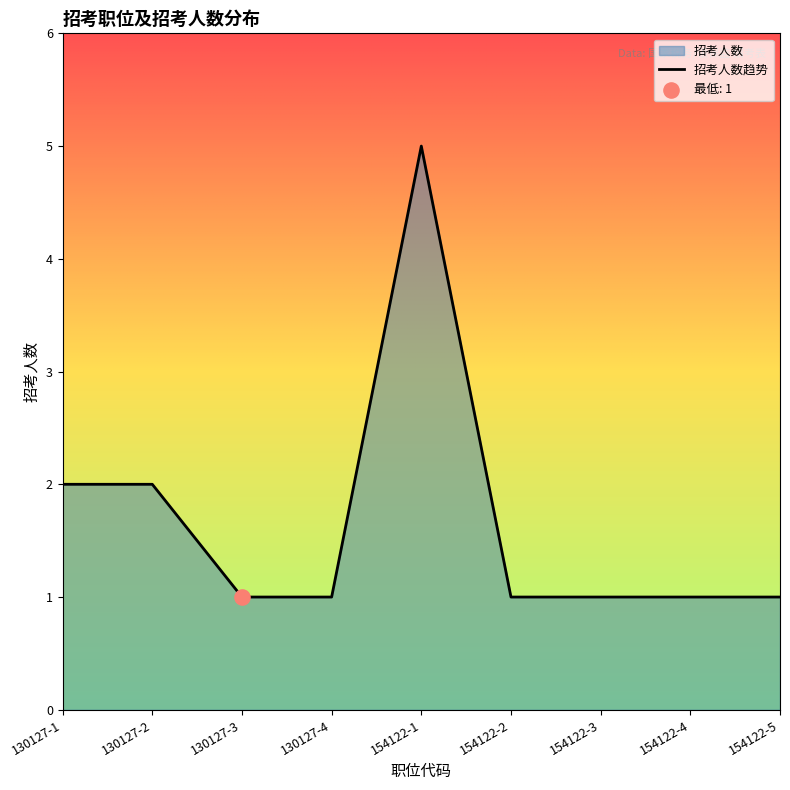

Between 130127-2 and 154122-3, which is larger?

130127-2